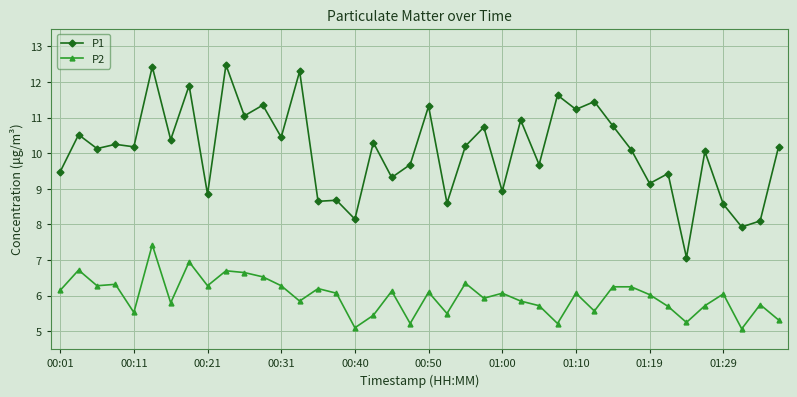

What is the difference between the second highest and minimum values in the P2 series?

1.9